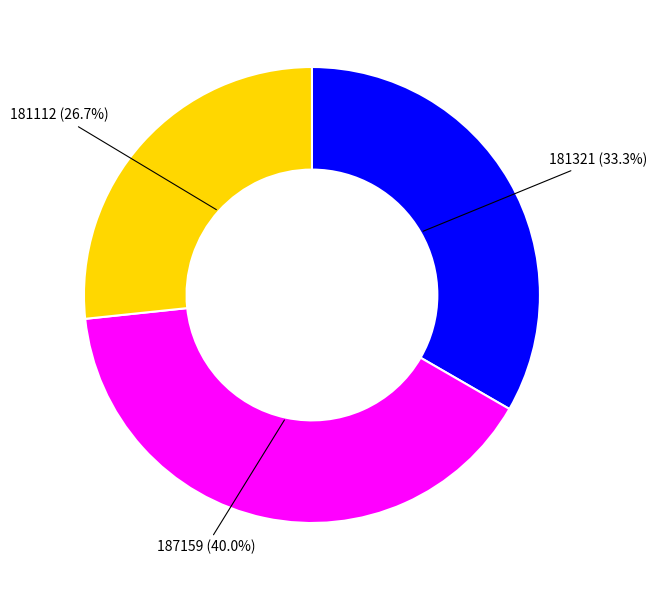

Is 187159 the majority of the pie?

No